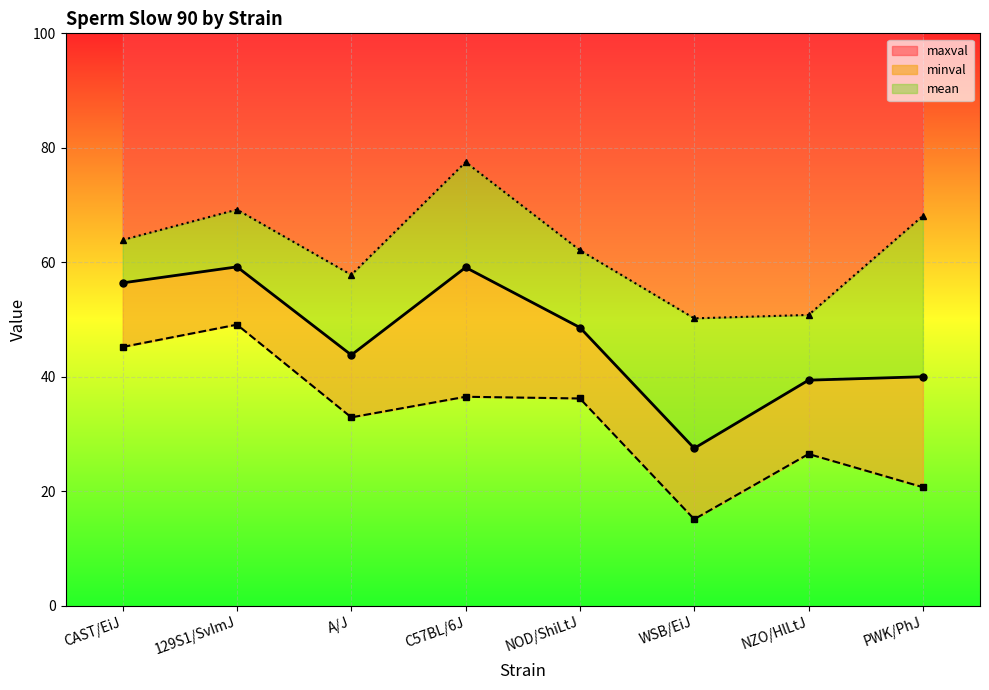

What is the value of the minval point at the 5th from the left?

36.2